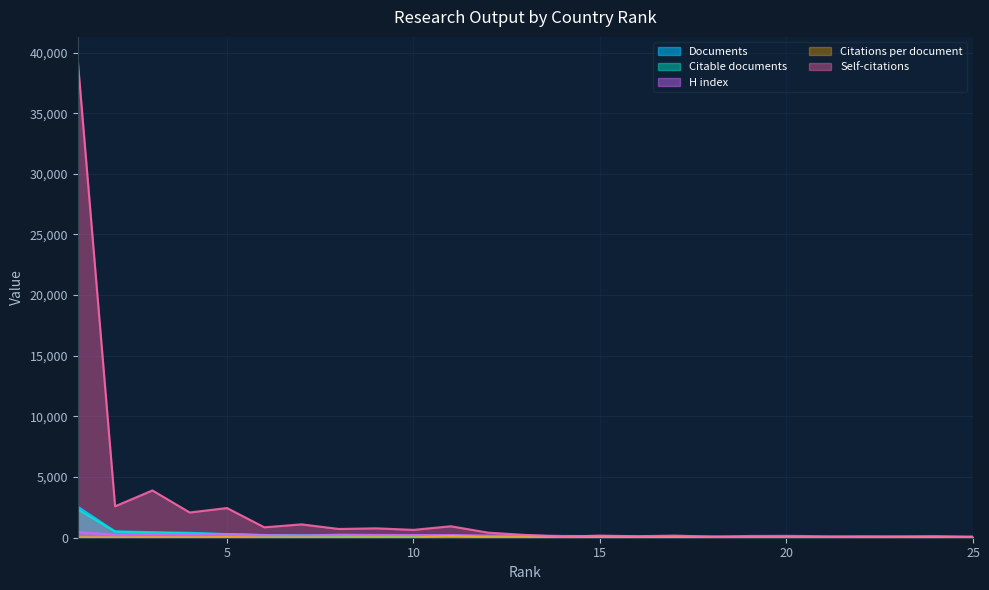

What is the value of the Documents point at the 8th from the left?

171.0